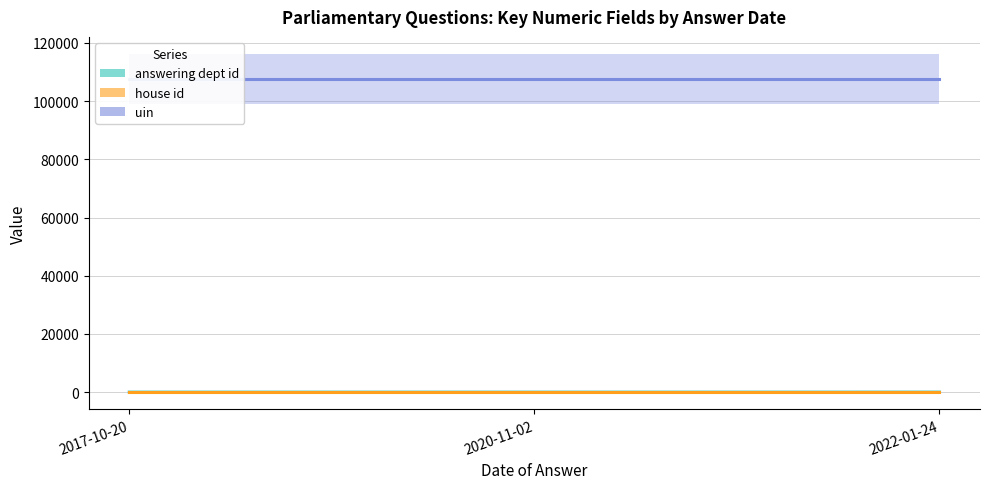

What is the label of the 2nd point from the right?

2020-11-02